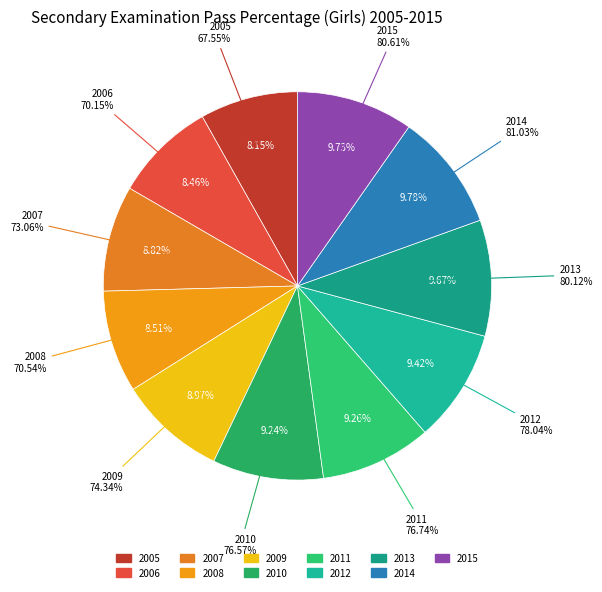

How many segments does this pie chart have?

11